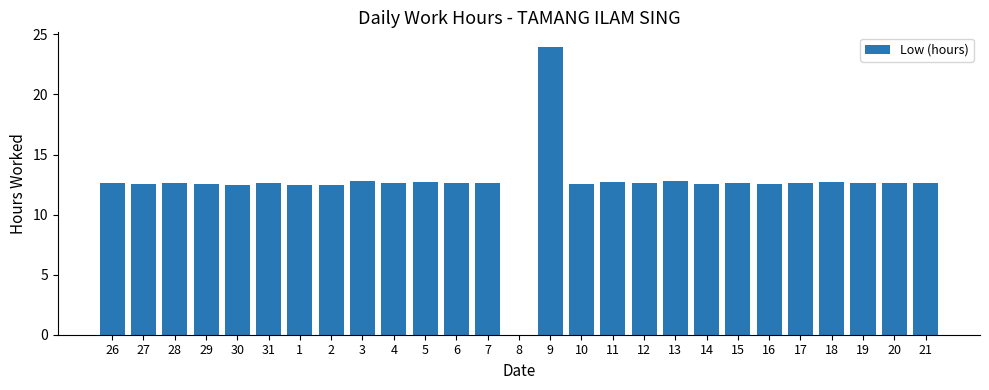

The value at 9 is 24.0. True or false?

True